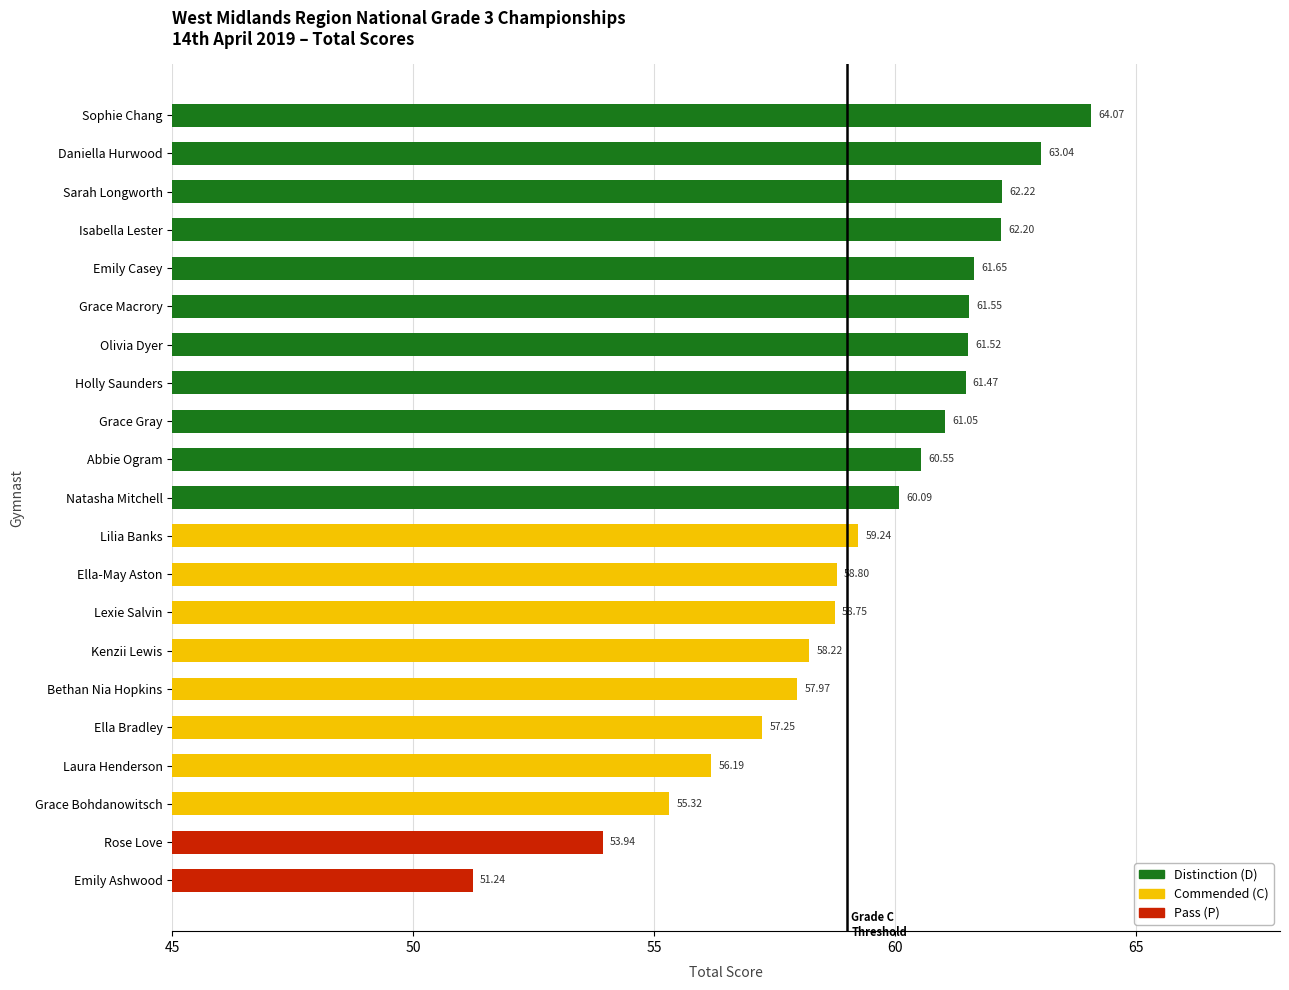

The value at Kenzii Lewis is 17.6. True or false?

False